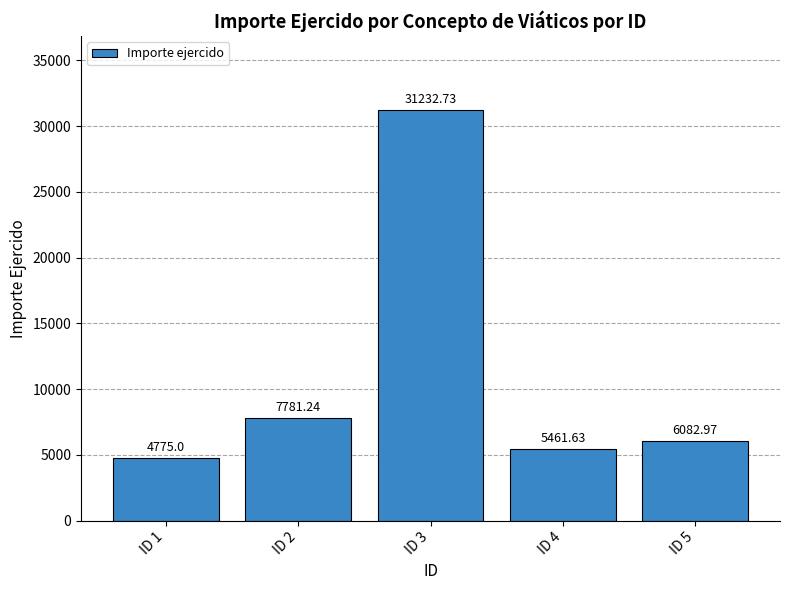

List the labels in order of value, largest first.

ID 3, ID 2, ID 5, ID 4, ID 1